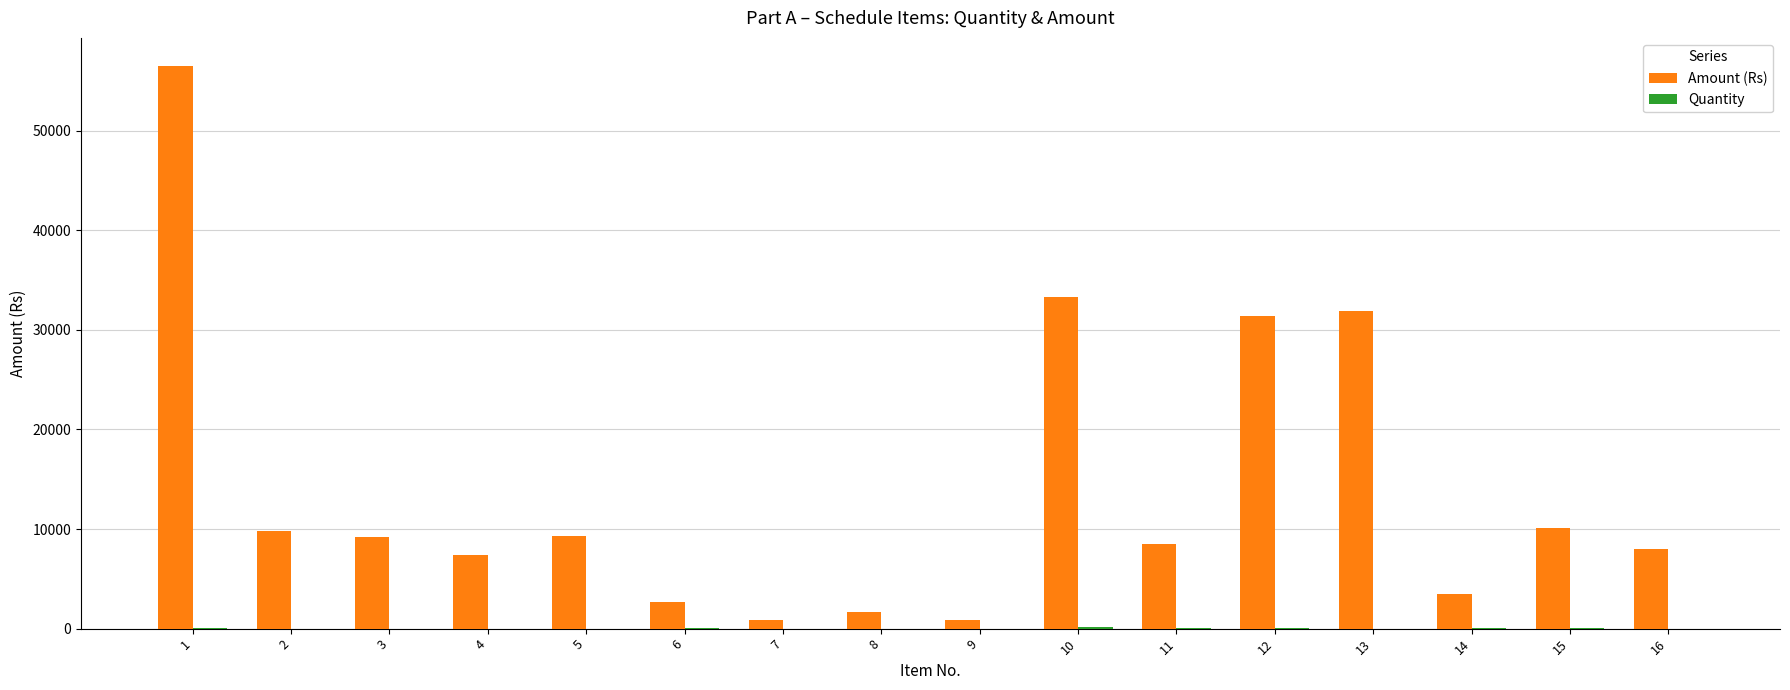

Between 7 and 12, which series saw the biggest shift?

Amount (Rs)